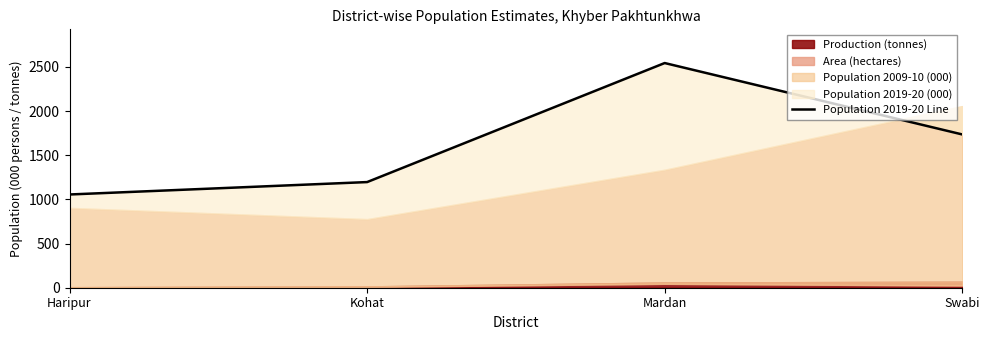

What is the label of the 1st point from the right?

Swabi